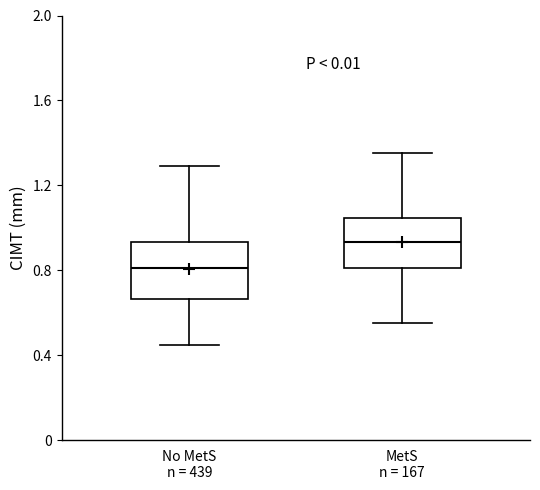

Where does the median line of the box for MetS n = 167 sit on the y-axis? The values are not printed on the chart, so give them approximately, as read against the axis.

0.95